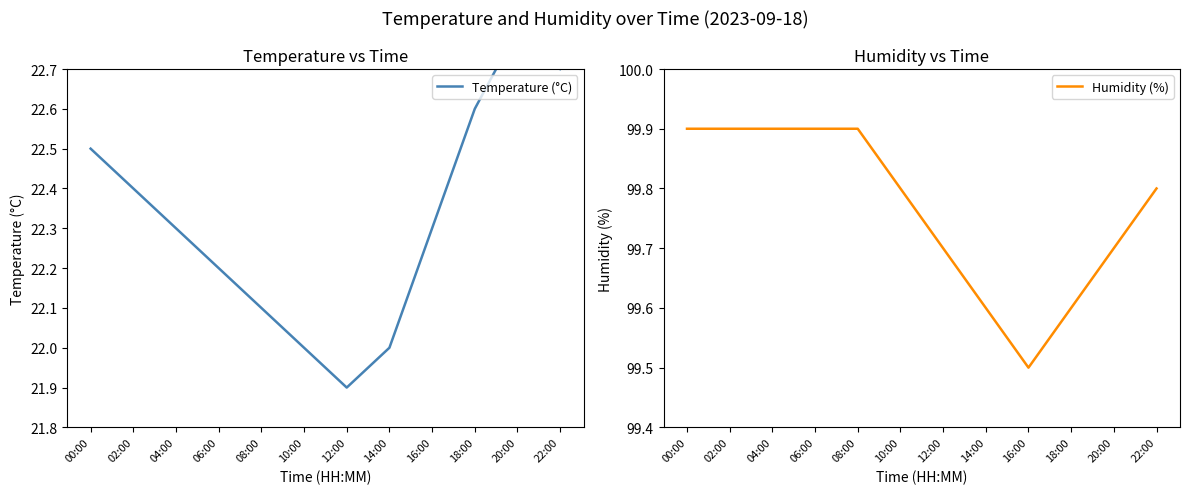

True or false: Humidity (%) and Temperature (°C) intersect in this chart.

False